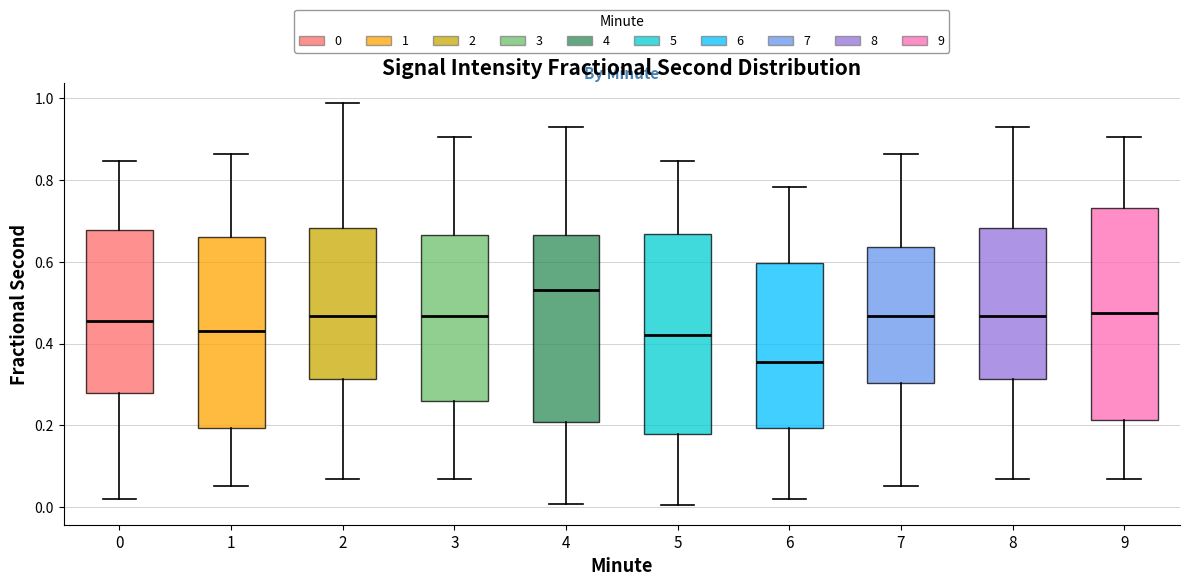

Reading left to right, read every box against the y-axis: the position of its median line, the range the box covers, and the ends of its whiskers. The values are not printed on the chart, so give them approximately, as read against the axis.

0: median 0.46, box 0.28 to 0.68, whiskers 0.02 to 0.84
1: median 0.44, box 0.20 to 0.66, whiskers 0.06 to 0.86
2: median 0.46, box 0.32 to 0.68, whiskers 0.06 to 0.98
3: median 0.46, box 0.26 to 0.66, whiskers 0.06 to 0.90
4: median 0.54, box 0.20 to 0.66, whiskers 0.00 to 0.94
5: median 0.42, box 0.18 to 0.66, whiskers 0.00 to 0.84
6: median 0.36, box 0.20 to 0.60, whiskers 0.02 to 0.78
7: median 0.46, box 0.30 to 0.64, whiskers 0.06 to 0.86
8: median 0.46, box 0.32 to 0.68, whiskers 0.06 to 0.94
9: median 0.48, box 0.22 to 0.74, whiskers 0.06 to 0.90